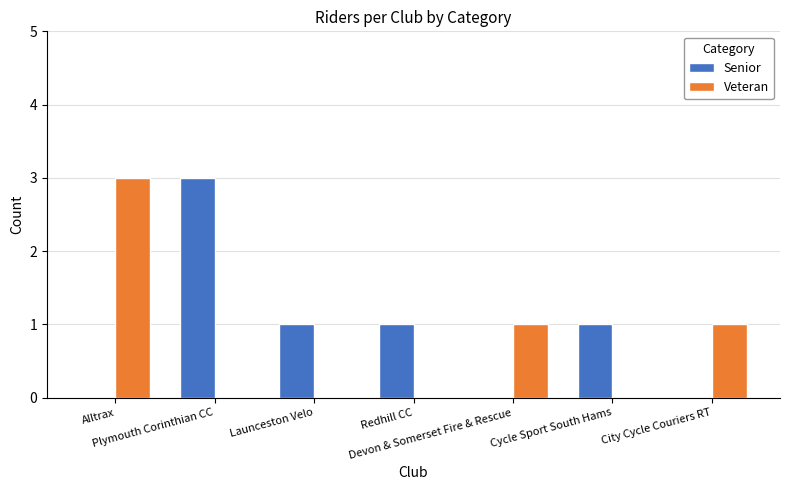

What are all the series names shown in the legend?

Senior, Veteran